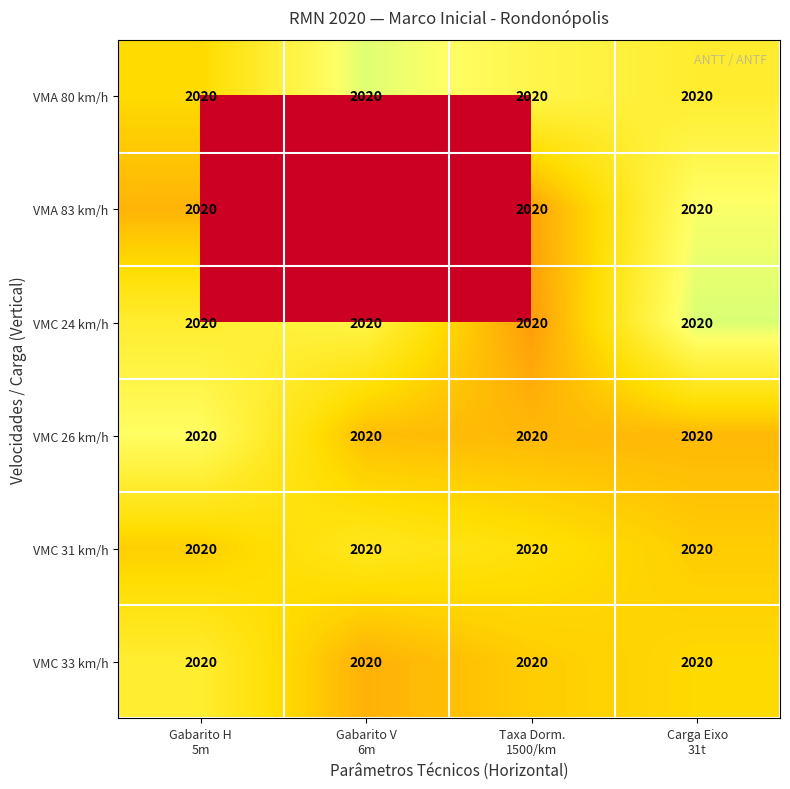

What is the minimum value shown in the chart?

1991.2